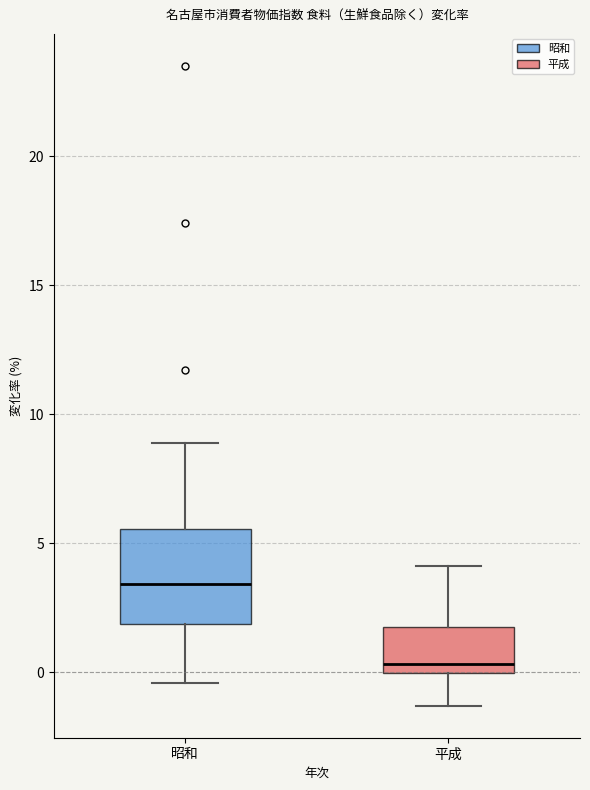

Which box is the tallest, from its lower edge to its upper edge?

昭和